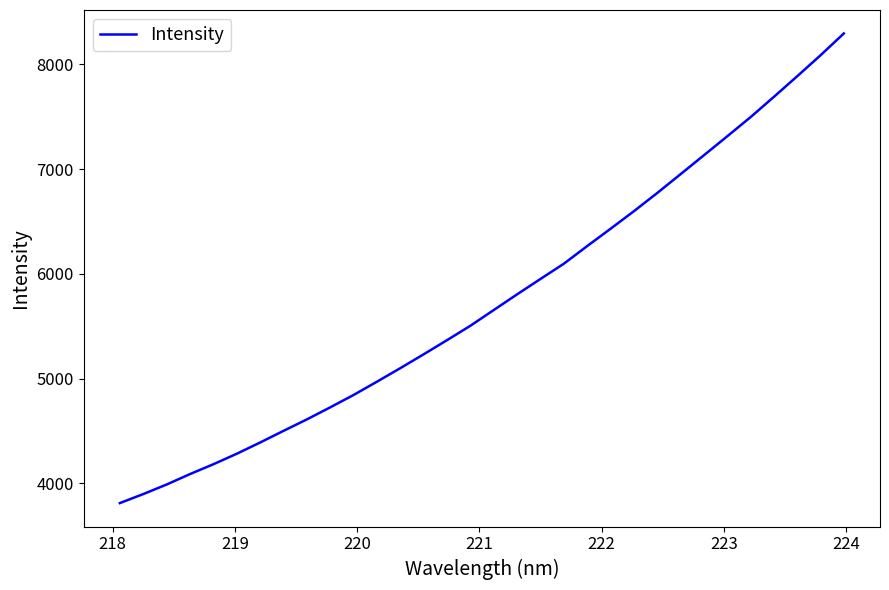

What is the maximum value shown in the chart?

8296.1